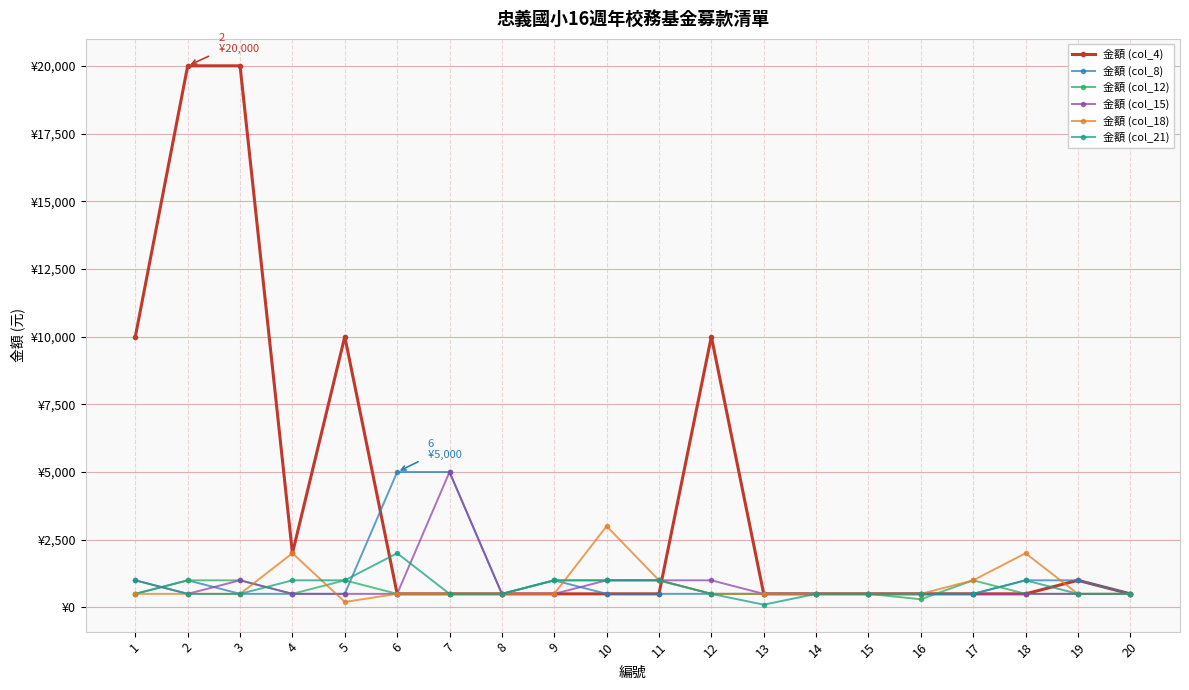

What is the difference between the maximum and minimum values in the 金額 (col_8) series?

4500